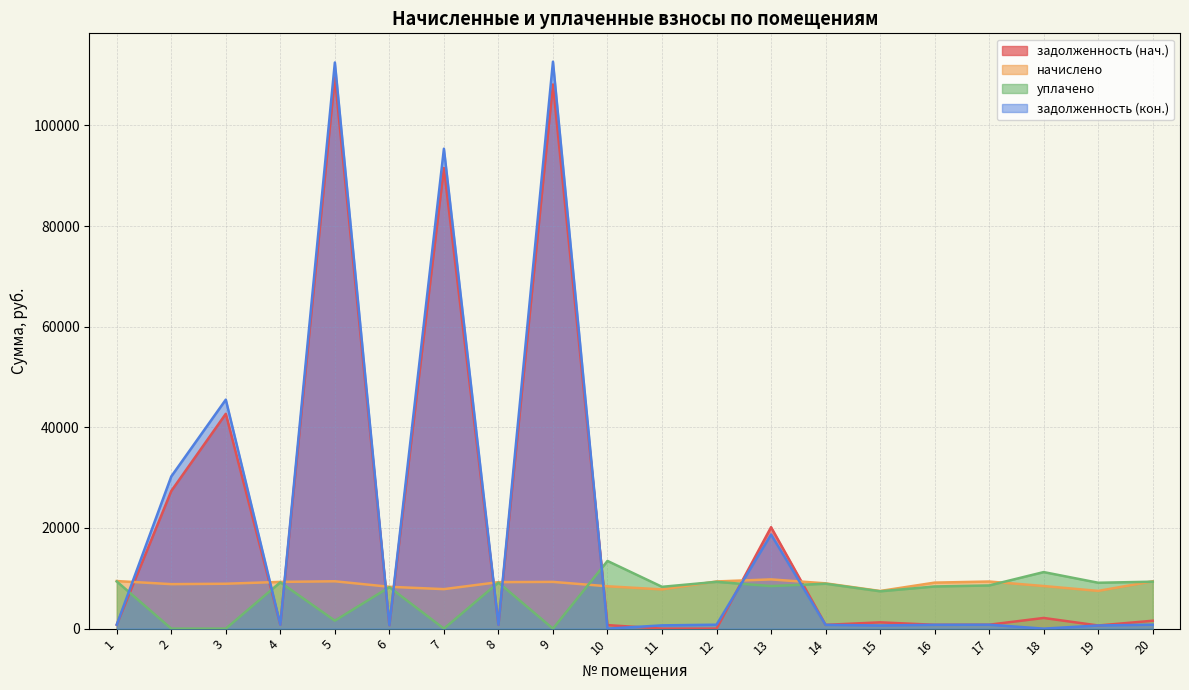

True or false: задолженность (нач.) and уплачено intersect in this chart.

True